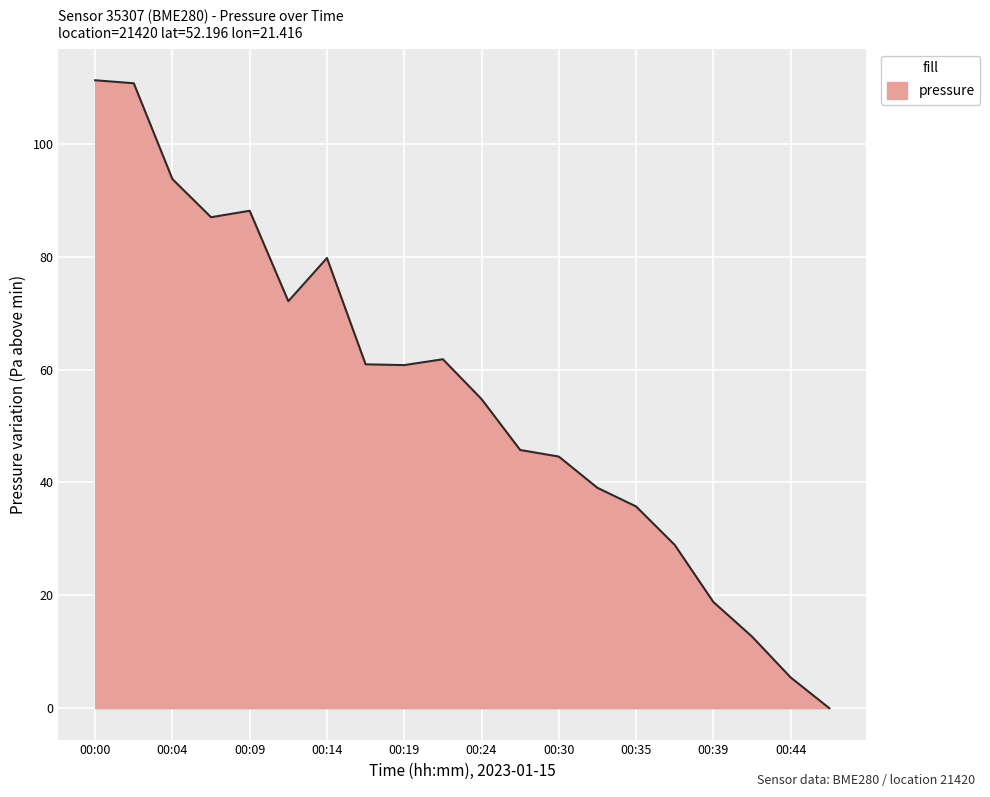

Does the chart have visible grid lines?

Yes